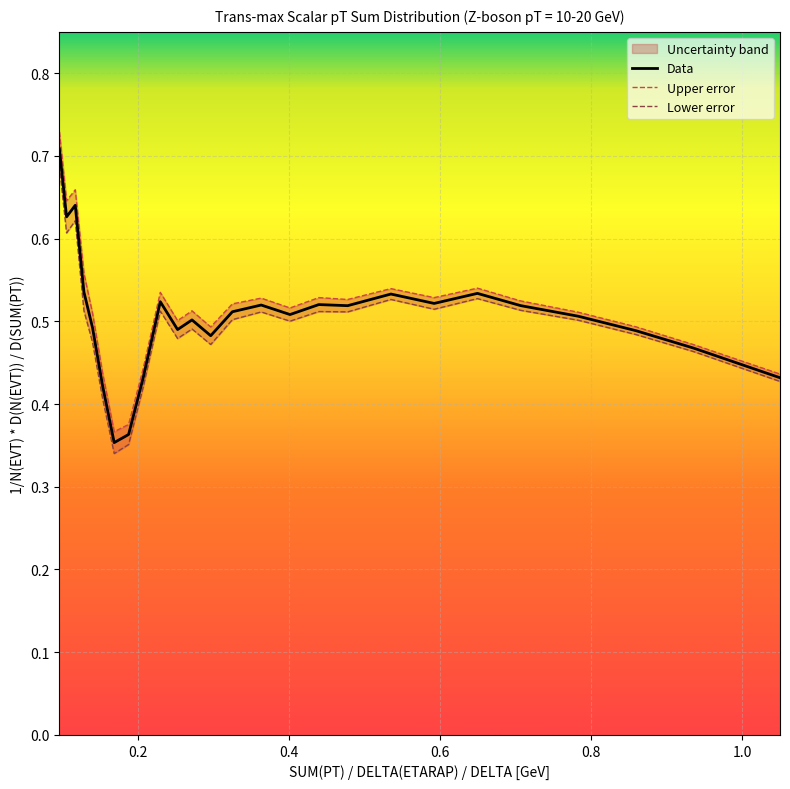

What is the minimum value shown in the chart?

0.3